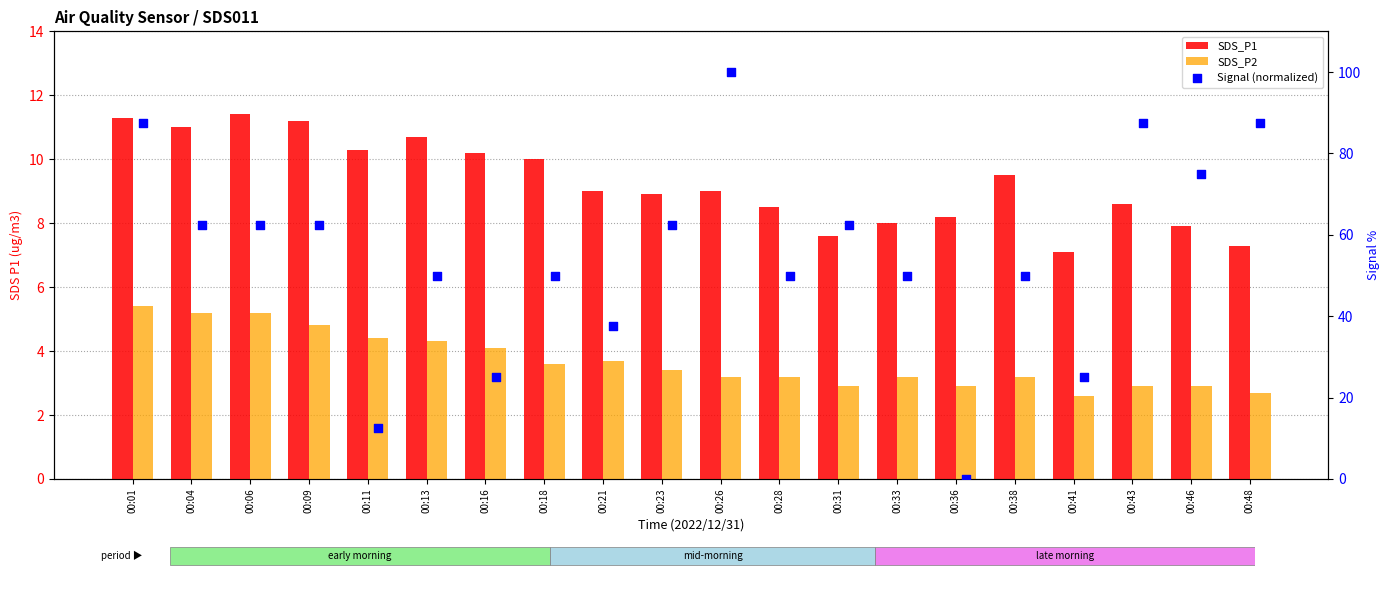

Which series contains the lowest Y value?

Signal (normalized)